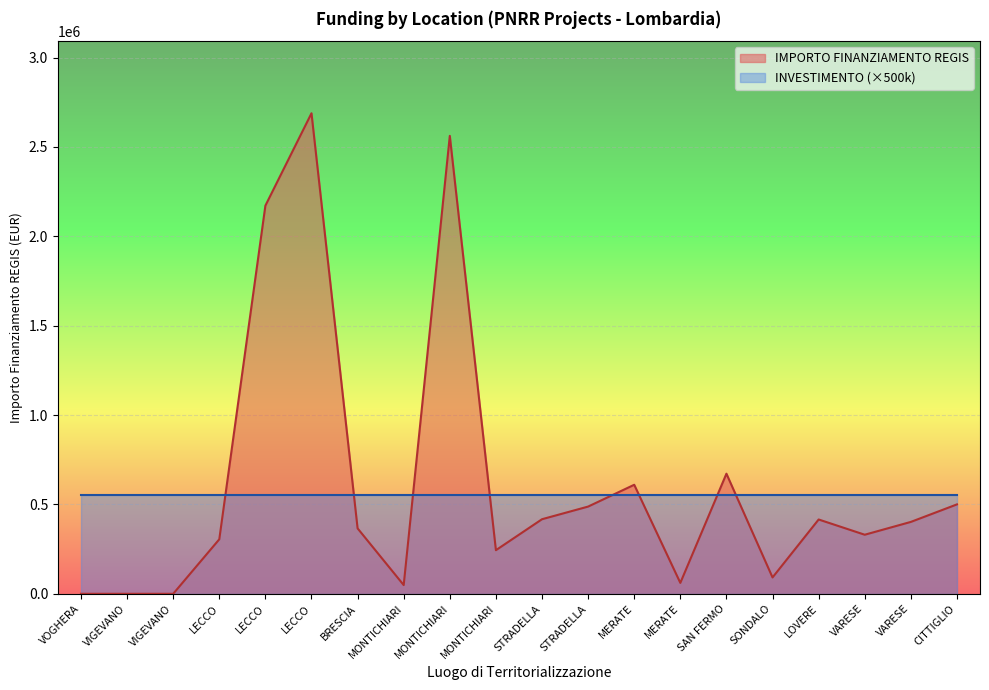

The value at LECCO is 305000.0. True or false?

True